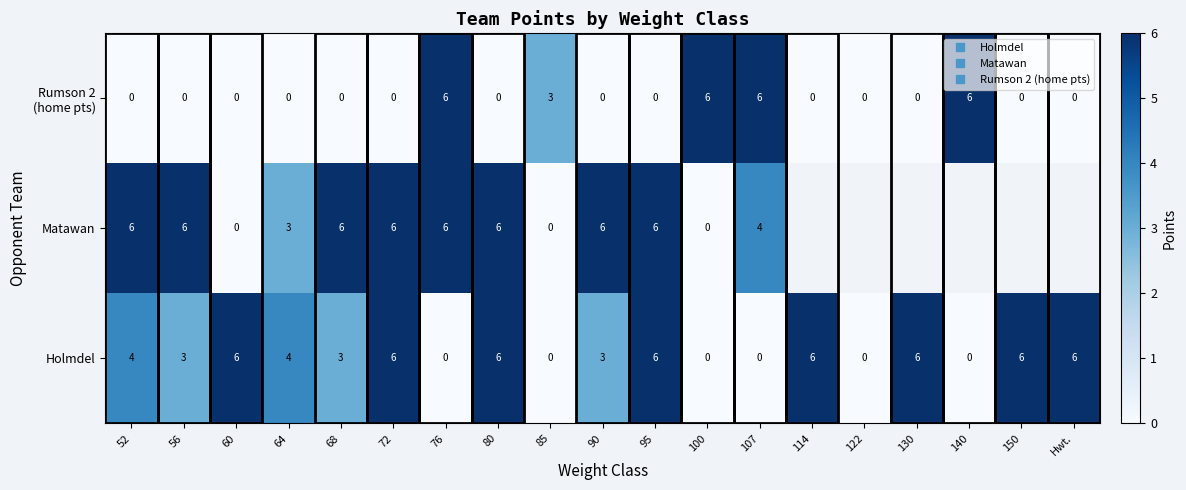

At which label does Rumson 2 (home pts) reach its peak?

76